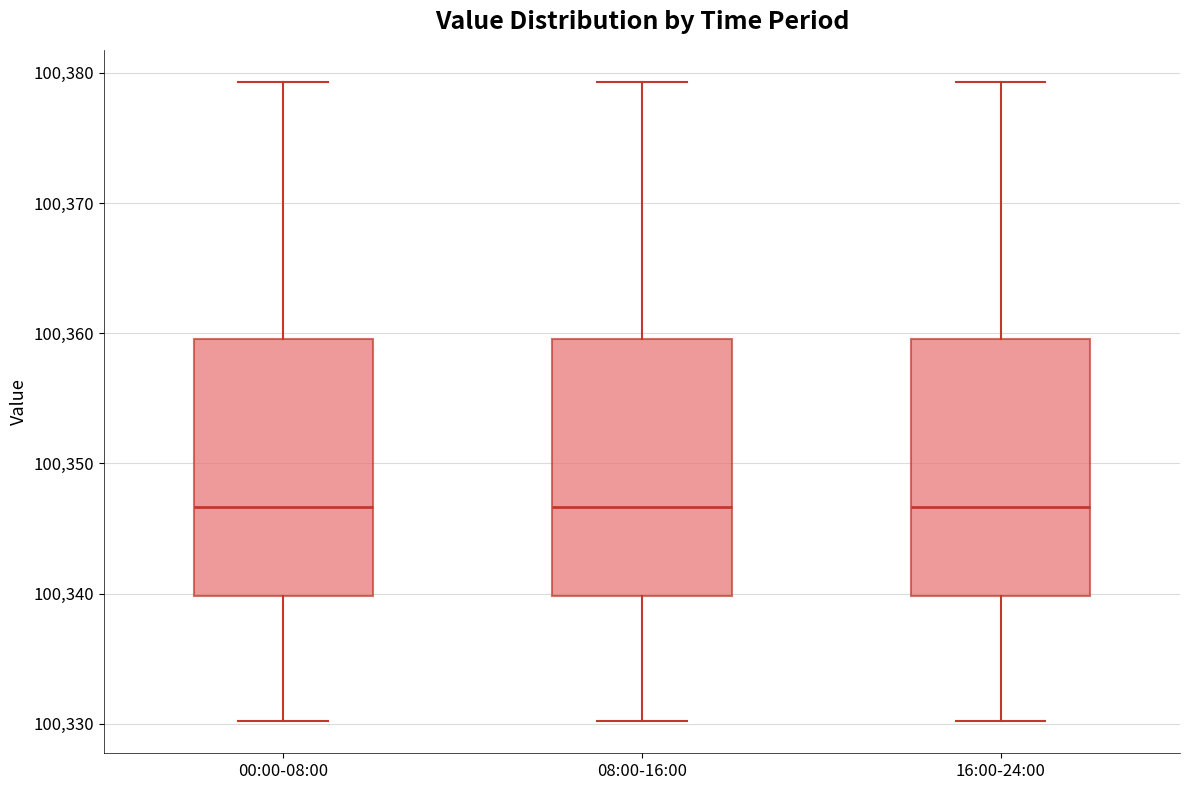

Reading left to right, transcribe this box plot: for each box, give where its median line is, the range the box spans, and where its two whiskers end, as read against the y-axis. The values are not printed on the chart, so give them approximately, as read against the axis.

00:00-08:00: median 100347, box 100340 to 100360, whiskers 100330 to 100379
08:00-16:00: median 100347, box 100340 to 100360, whiskers 100330 to 100379
16:00-24:00: median 100347, box 100340 to 100360, whiskers 100330 to 100379